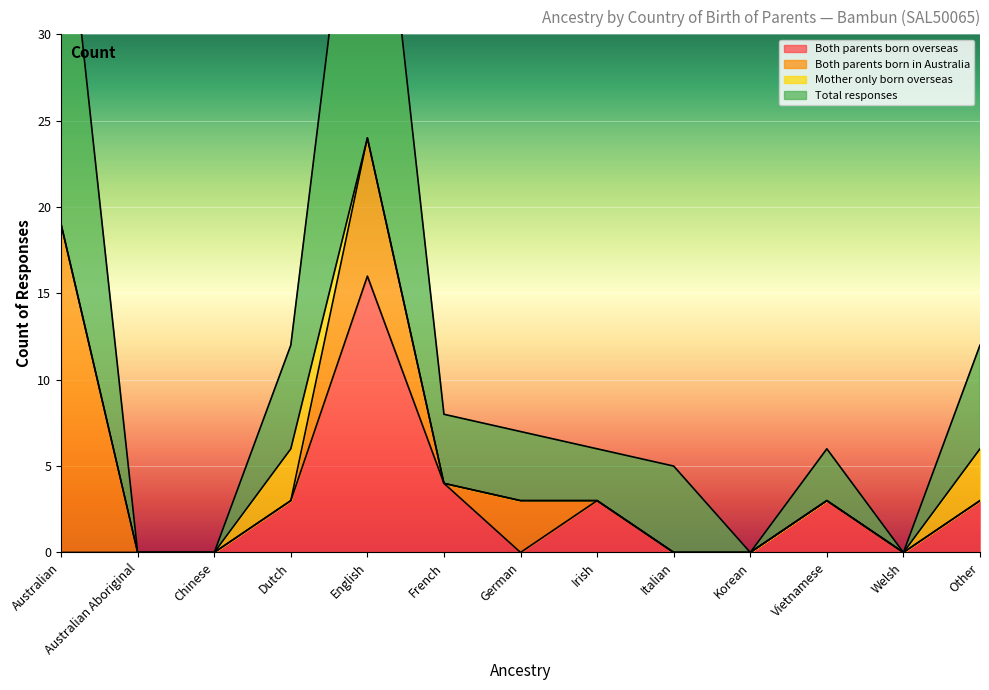

What is the sum of the Both parents born overseas values at Other and Italian?

3